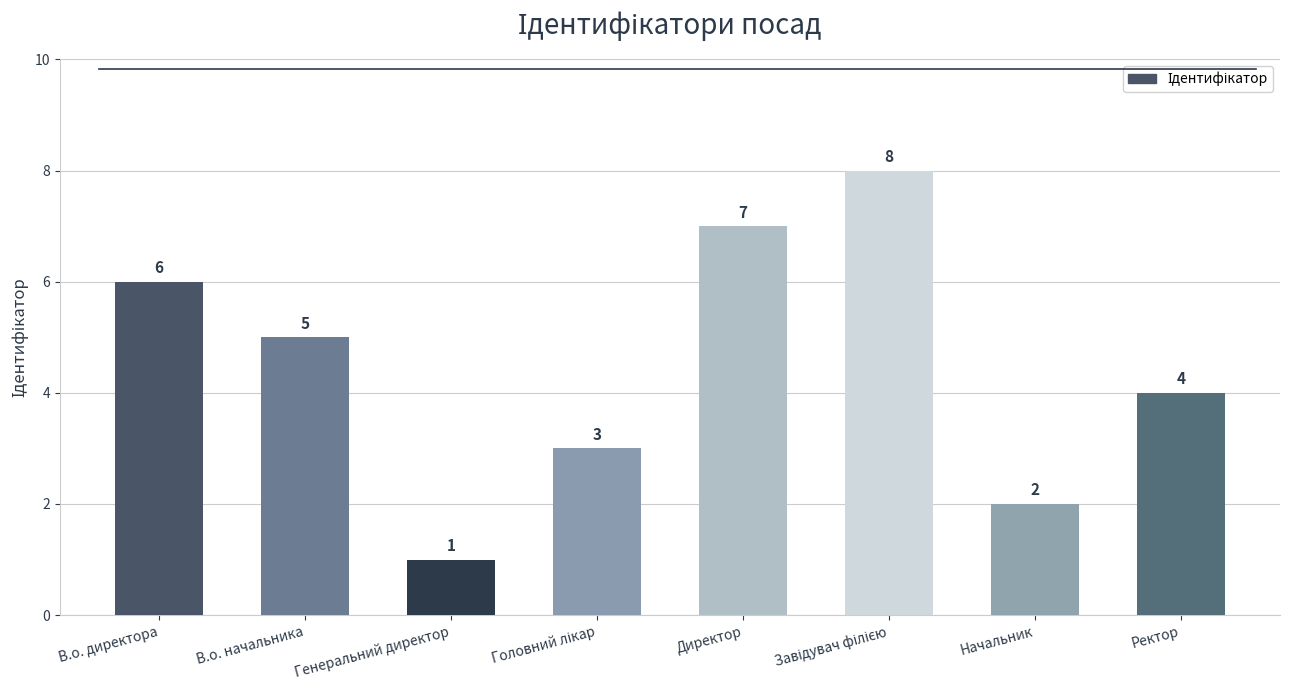

What is the label of the 8th bar from the right?

В.о. директора